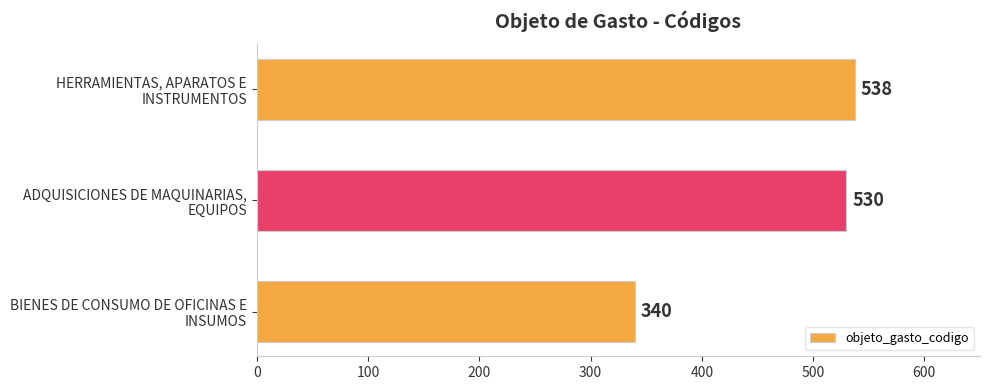

Rank the categories by value from highest to lowest.

HERRAMIENTAS, APARATOS E
INSTRUMENTOS, ADQUISICIONES DE MAQUINARIAS,
EQUIPOS, BIENES DE CONSUMO DE OFICINAS E
INSUMOS